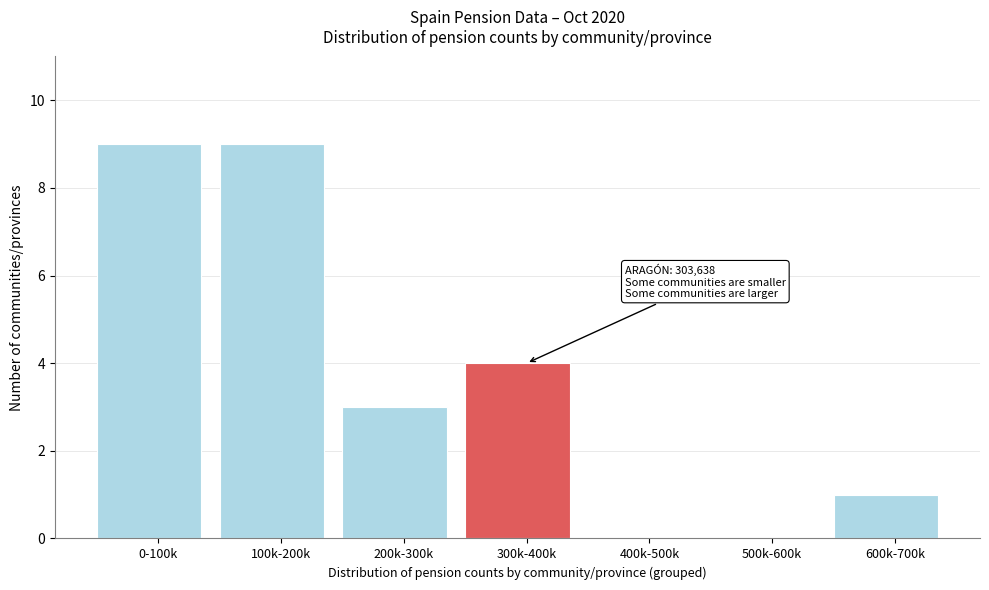

Reading left to right, list all the values displayed in this chart.

0-100k=9	100k-200k=9	200k-300k=3	300k-400k=4	400k-500k=0	500k-600k=0	600k-700k=1